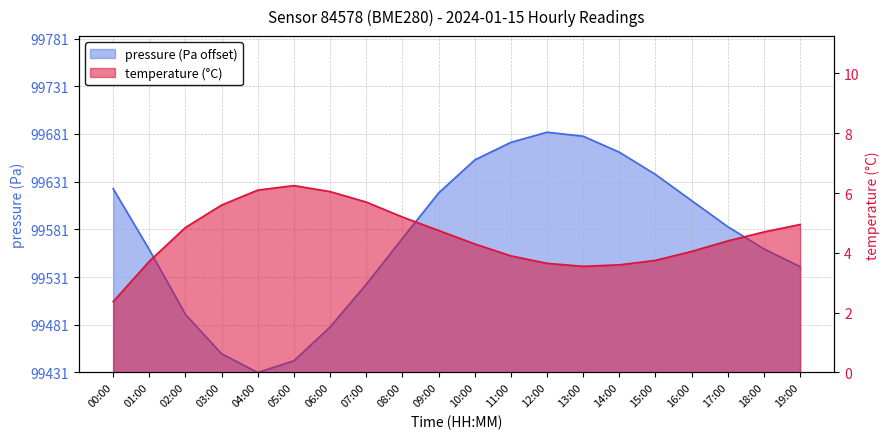

At which label does pressure reach its peak?

12:00